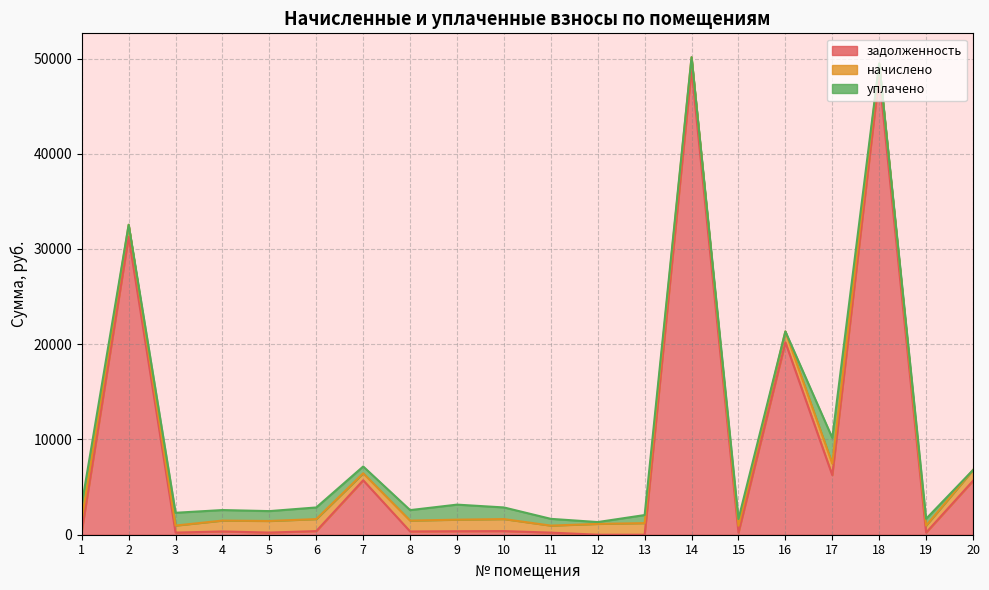

Reading left to right, what are all the values shown in this chart?

задолженность: 365.8	31285.8	222.8	343.9	226.4	380.3	5716.1	343.1	365.8	380.3	221.3	0.0	0.0	48878.7	218.6	20208.9	6257.8	48213.9	222.2	5659.5
начислено: 1214.0	1255.7	739.6	1141.3	1216.0	1262.1	736.2	1138.8	1214.2	1262.1	734.4	1137.2	1218.1	1257.0	725.5	1136.2	1209.1	1258.0	737.5	1131.6
уплачено: 1579.7	0.0	1341.3	1104.8	1037.1	1221.7	712.6	1102.3	1580.1	1221.7	710.9	193.0	846.8	0.0	702.2	0.0	2702.6	0.0	713.9	0.0